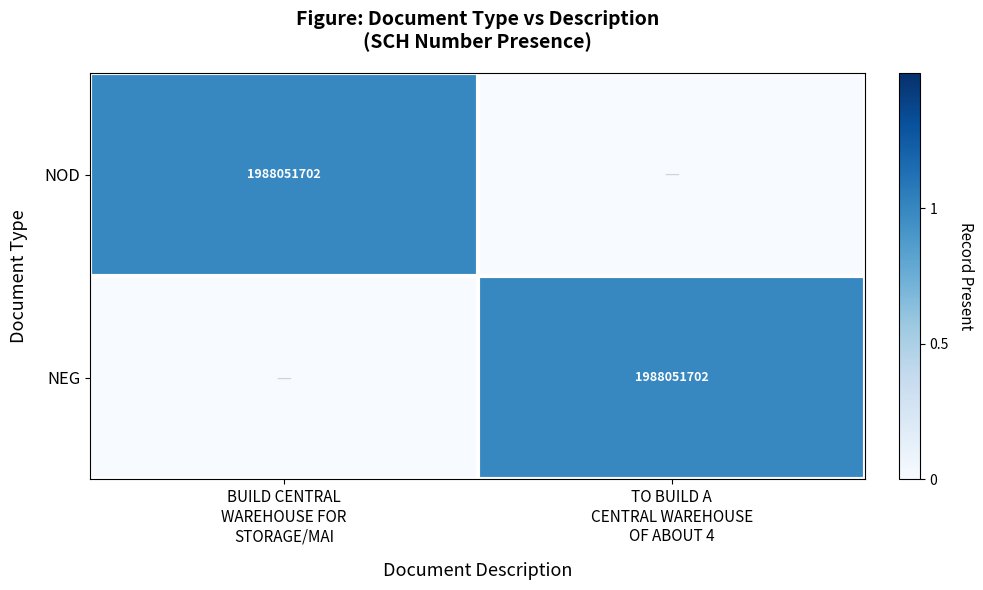

Which series has the largest total across all categories?

NOD